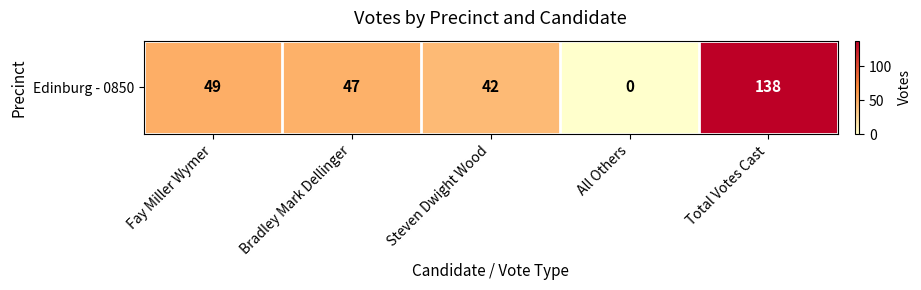

How many values exceed 47?

2